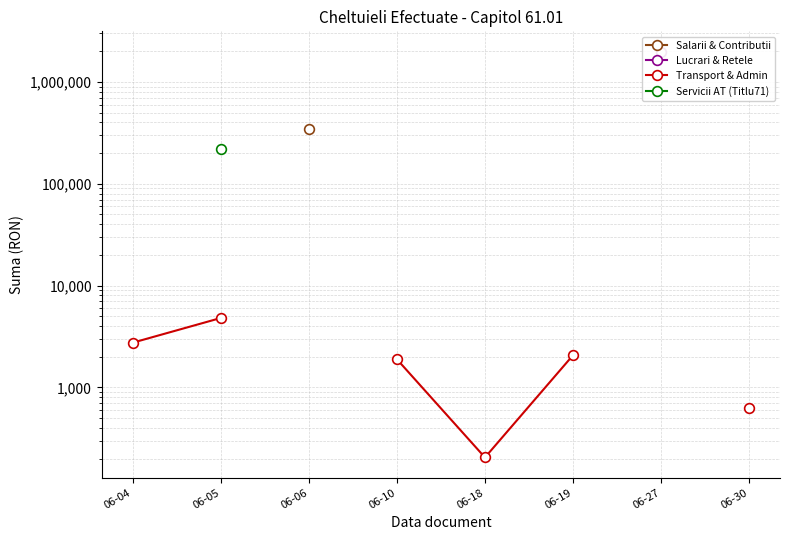

Which series changed the most between 06-04 and 06-18?

Transport & Admin